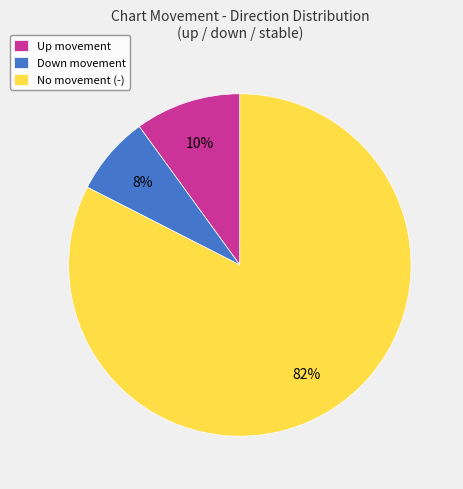

How many segments does this pie chart have?

3